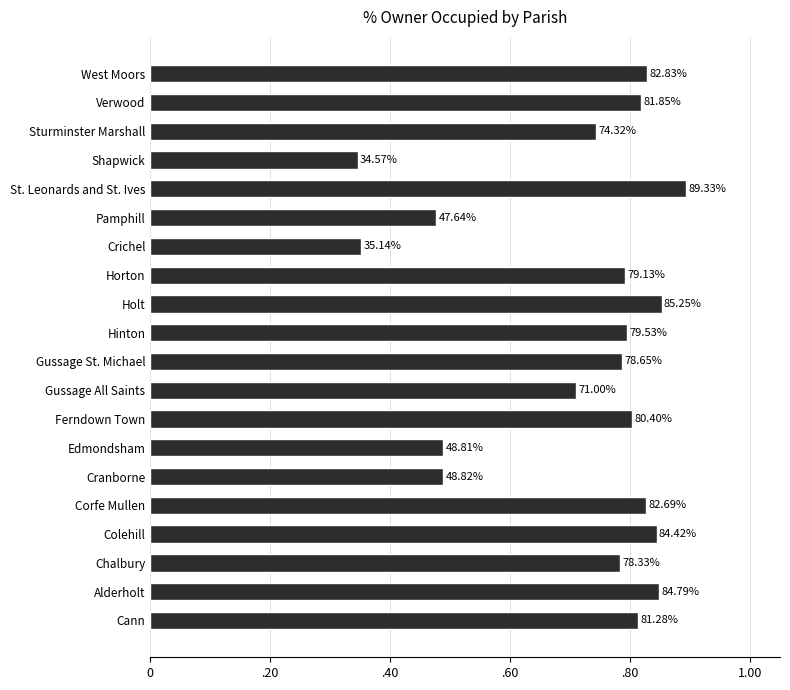

Does the chart contain any negative values?

No